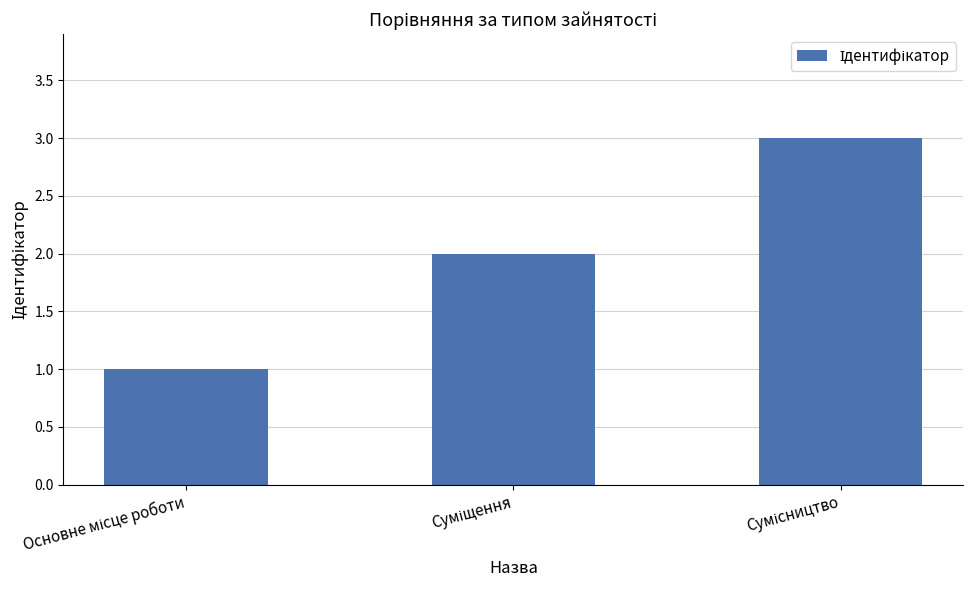

What is the greatest value displayed?

3